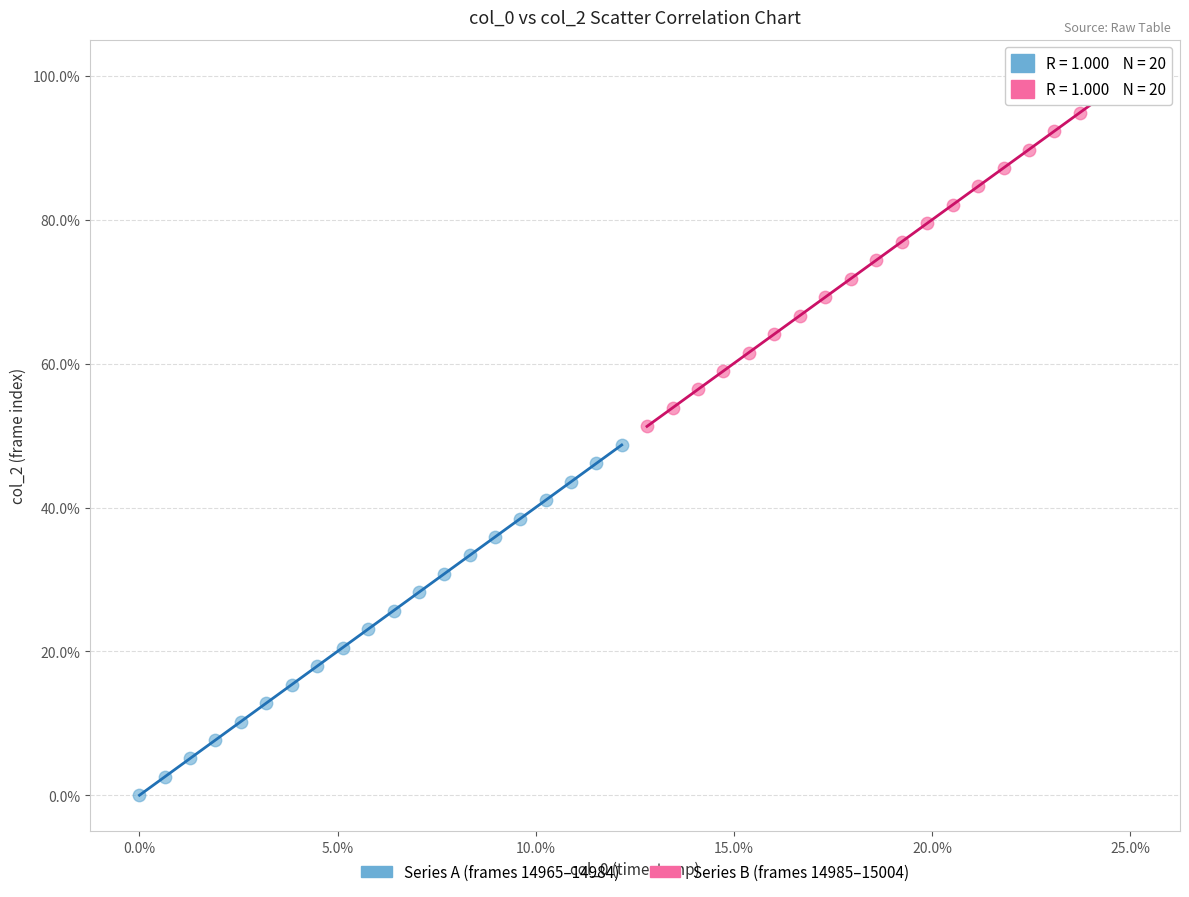

Which series contains the lowest Y value?

Series A (frames 14965–14984)